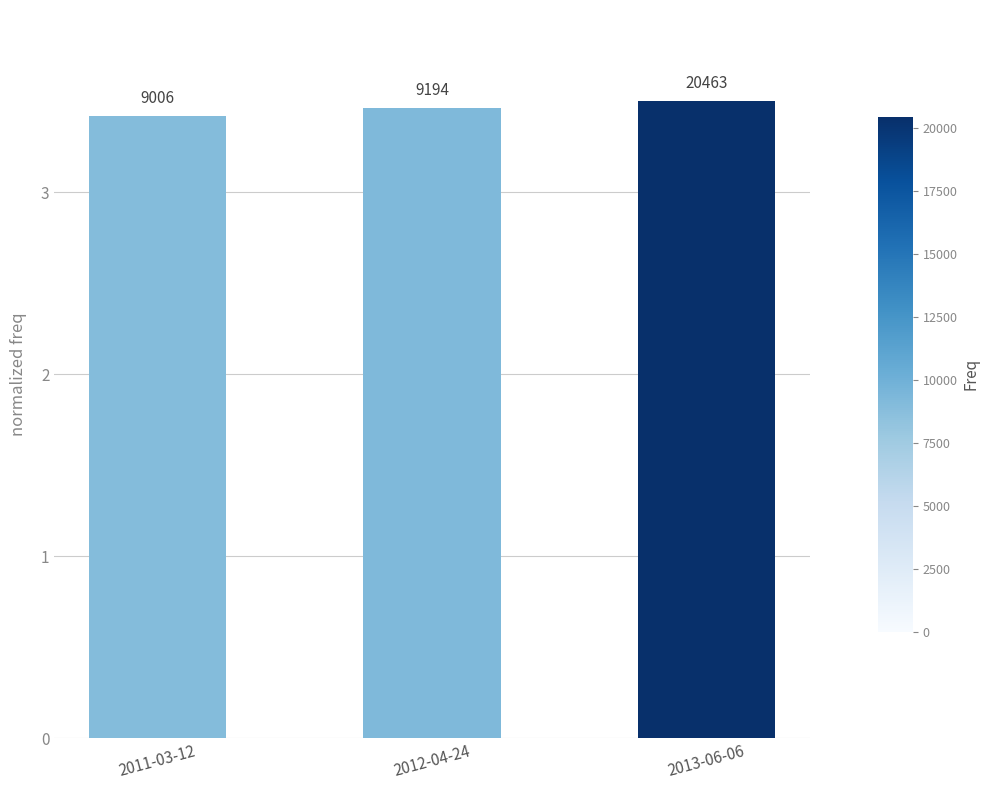

How many bars are there in total?

3